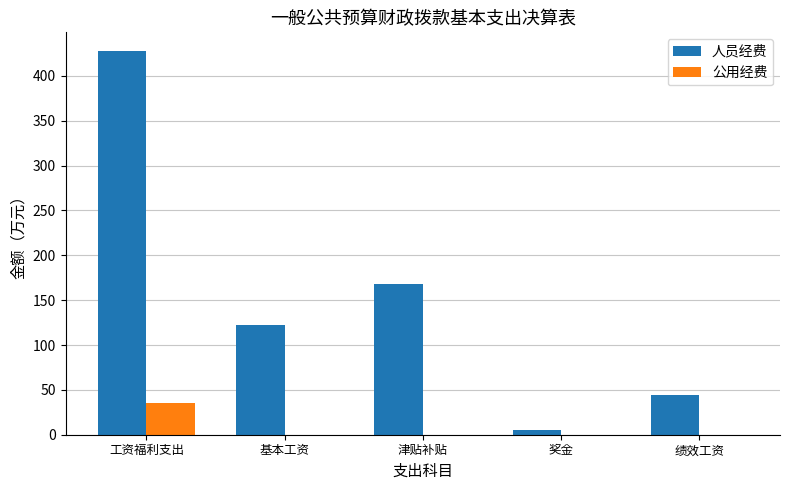

Between 工资福利支出 and 奖金, which series saw the biggest shift?

人员经费